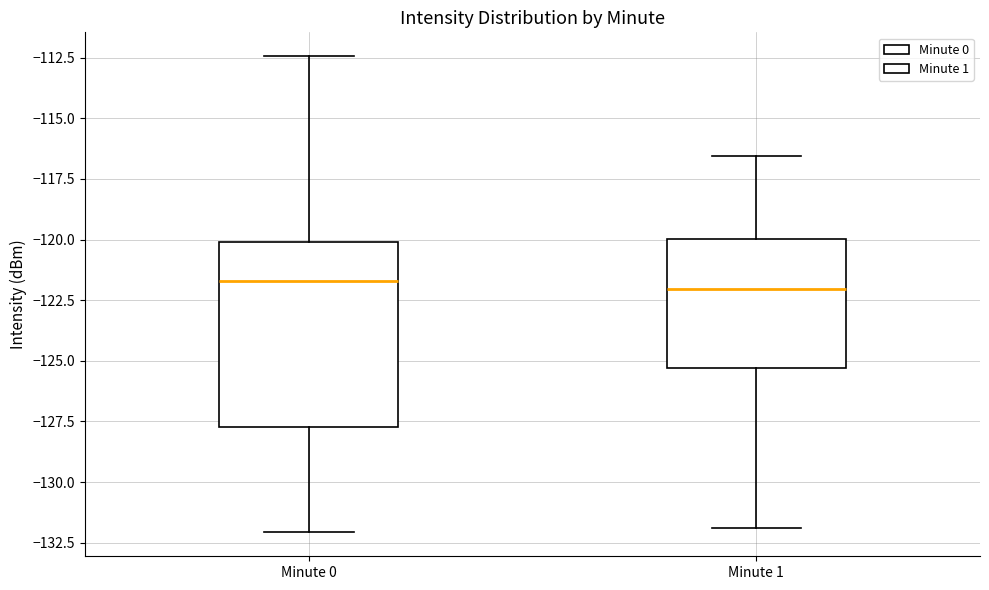

Reading left to right, transcribe this box plot: for each box, give where its median line is, the range the box spans, and where its two whiskers end, as read against the y-axis. The values are not printed on the chart, so give them approximately, as read against the axis.

Minute 0: median -121.5, box -127.5 to -120.0, whiskers -132.0 to -112.5
Minute 1: median -122.0, box -125.5 to -120.0, whiskers -132.0 to -116.5